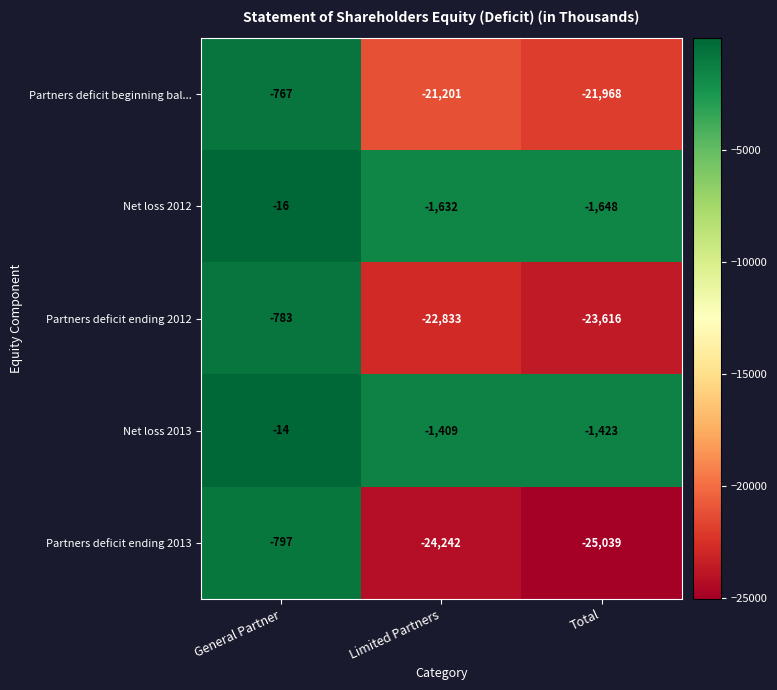

At which label does Net loss 2012 first exceed -1632?

General Partner